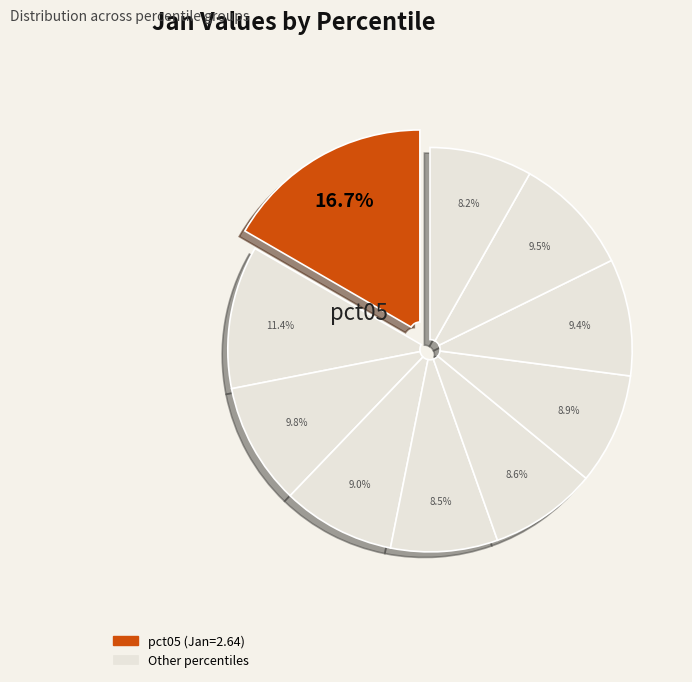

How many segments does this pie chart have?

10